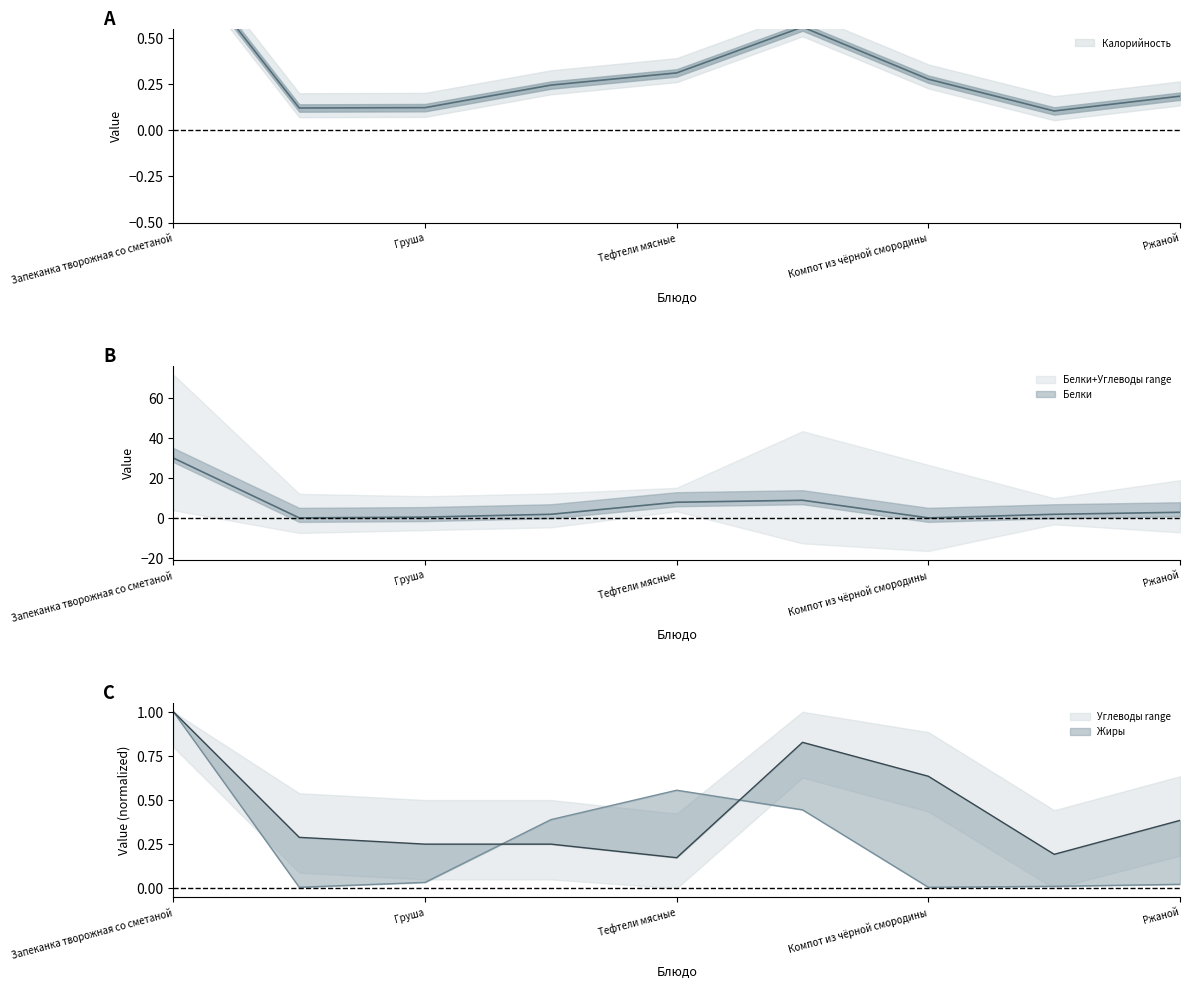

What is the approximate value of Калорийность at Ржаной?

0.2